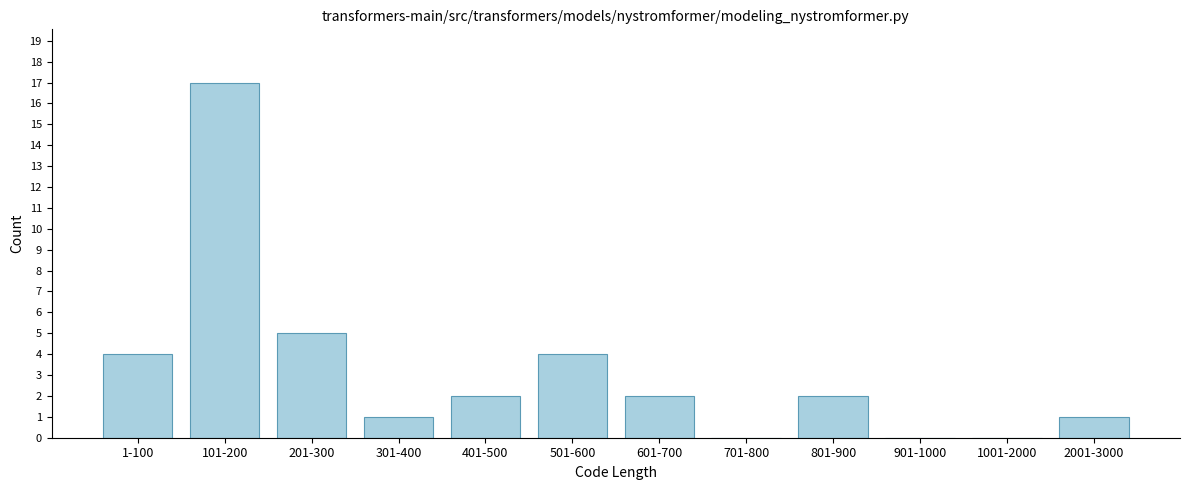

Reading left to right, transcribe all the data shown in this chart.

1-100=4	101-200=17	201-300=5	301-400=1	401-500=2	501-600=4	601-700=2	701-800=0	801-900=2	901-1000=0	1001-2000=0	2001-3000=1